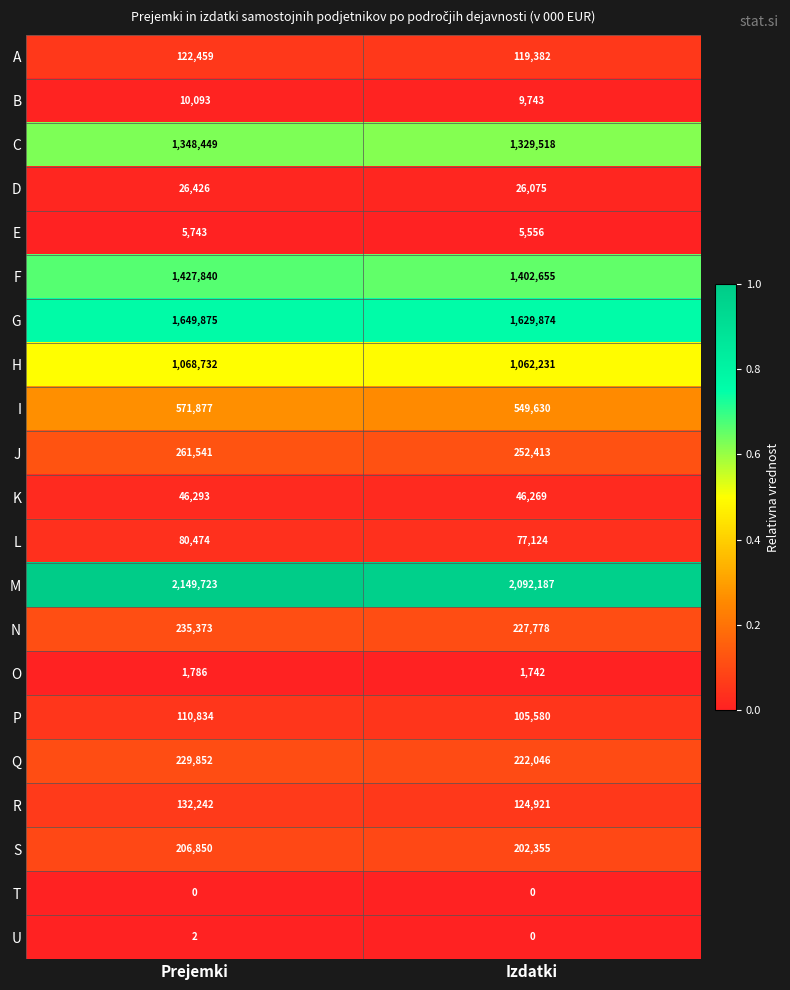

Which category has the highest value across all series?

Prejemki